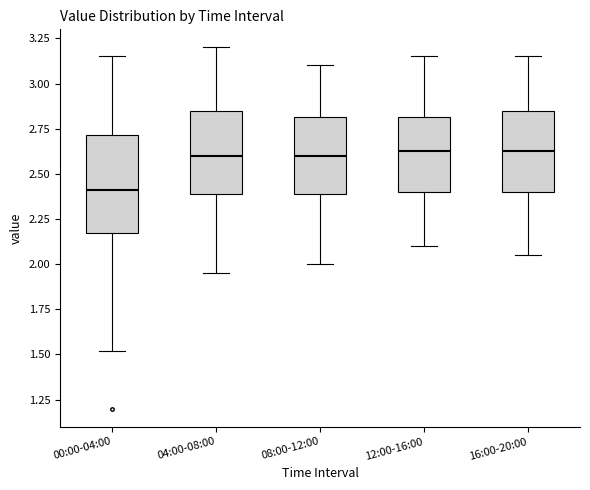

Which box is the tallest, from its lower edge to its upper edge?

00:00-04:00